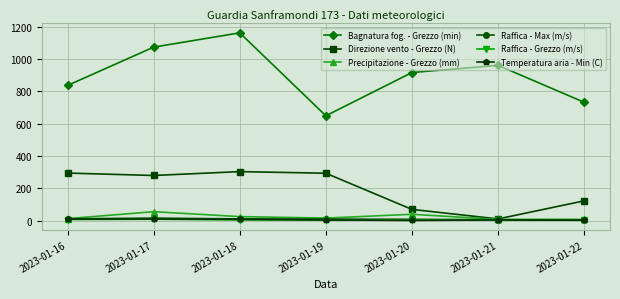

True or false: Bagnatura fog. - Grezzo (min) has a value of 1557.0 at 2023-01-17.

False